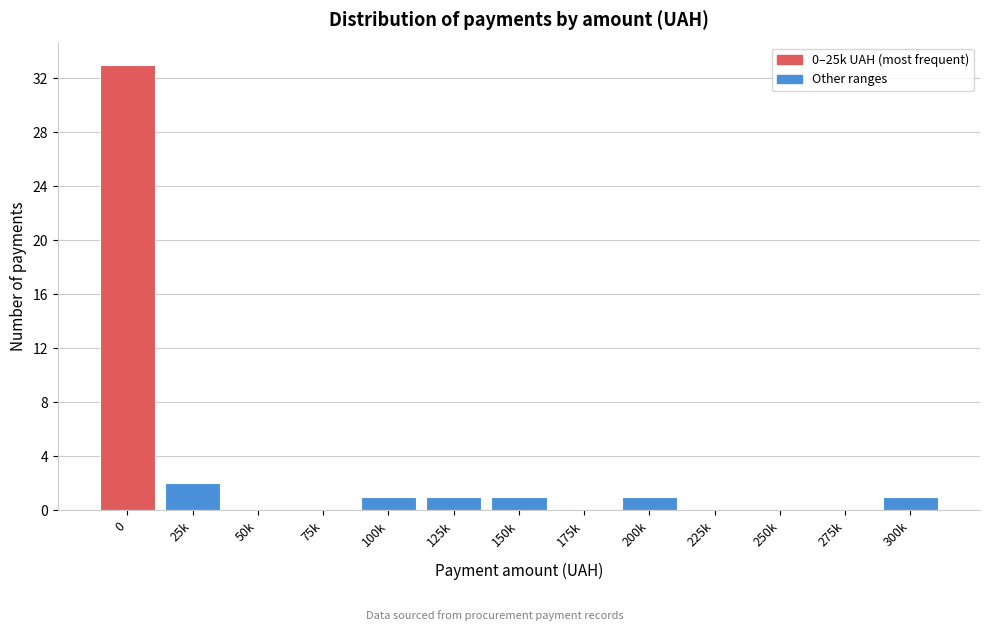

Reading left to right, list all the values displayed in this chart.

0=33	25k=2	50k=0	75k=0	100k=1	125k=1	150k=1	175k=0	200k=1	225k=0	250k=0	275k=0	300k=1